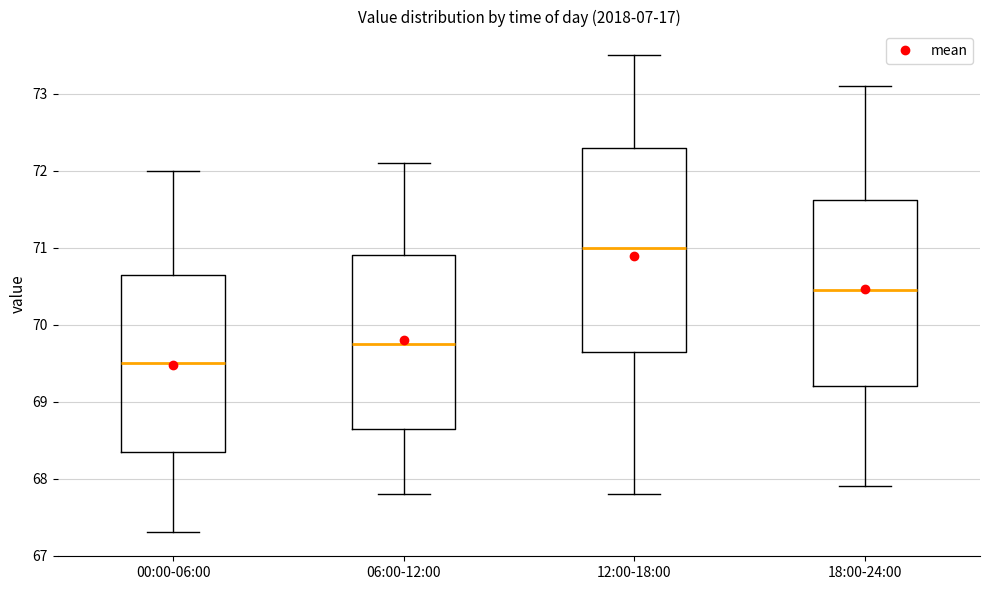

Which box's median line is the highest?

12:00-18:00